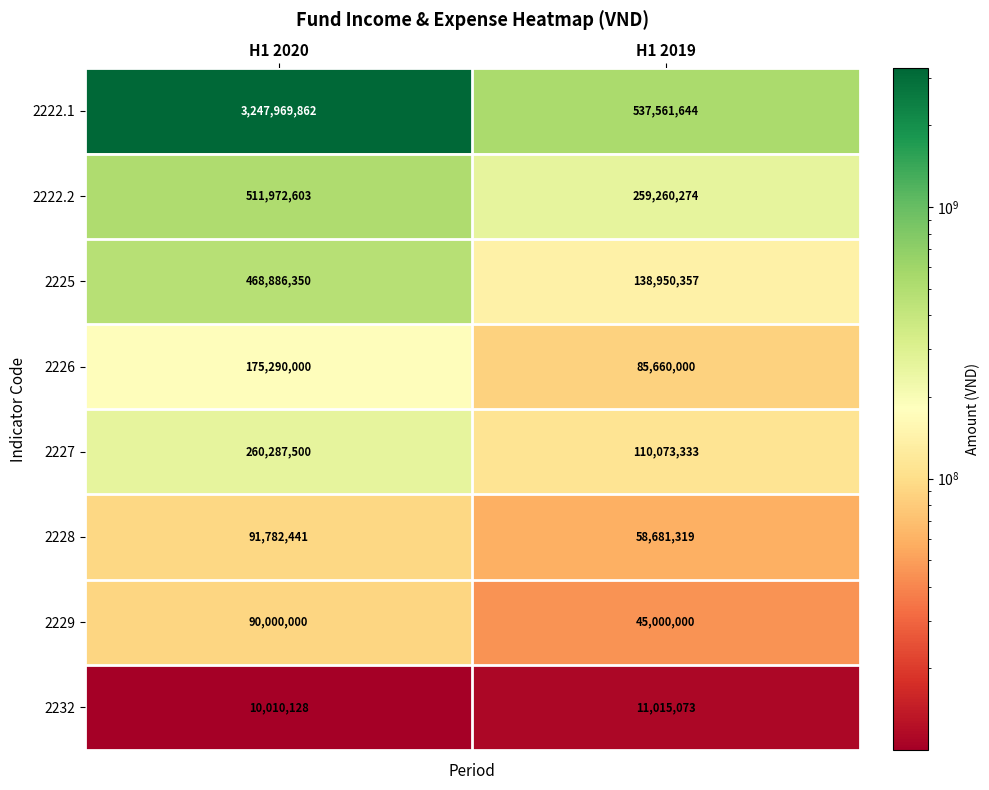

What is the maximum value shown in the chart?

3247969862